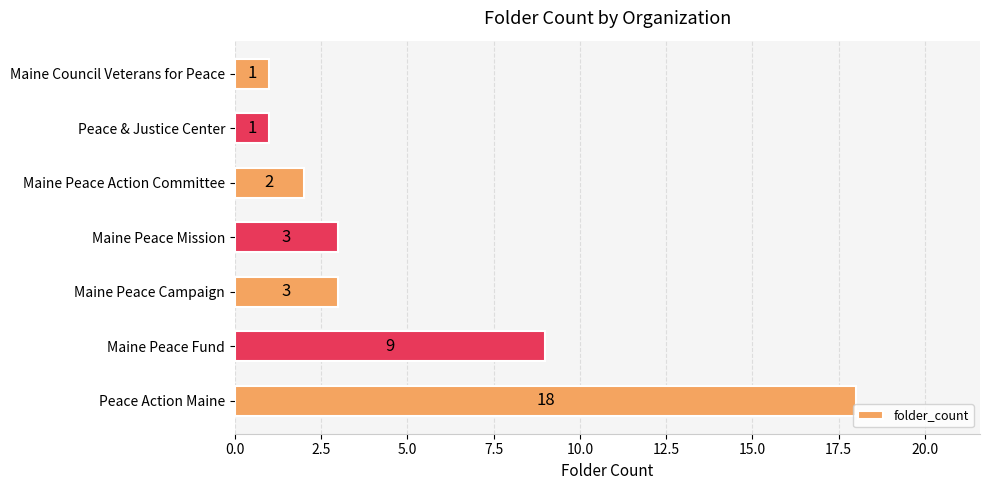

What is the average value?

5